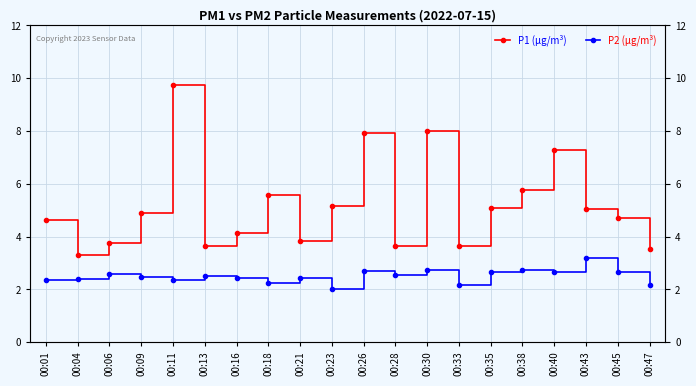

Reading left to right, list all the values displayed in this chart.

P1 (µg/m³): 4.6	3.3	3.8	4.9	9.8	3.6	4.1	5.6	3.9	5.2	7.9	3.6	8.0	3.6	5.1	5.8	7.3	5.0	4.7	3.5
P2 (µg/m³): 2.4	2.4	2.6	2.5	2.4	2.5	2.4	2.2	2.4	2.0	2.7	2.5	2.8	2.1	2.7	2.7	2.7	3.2	2.7	2.2